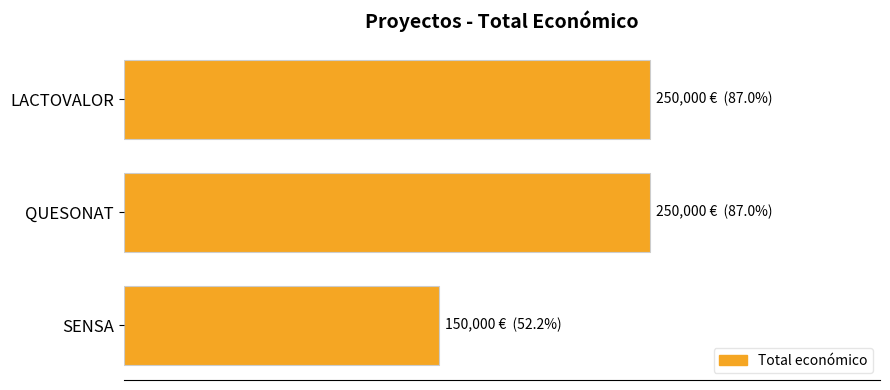

Does the chart contain any negative values?

No